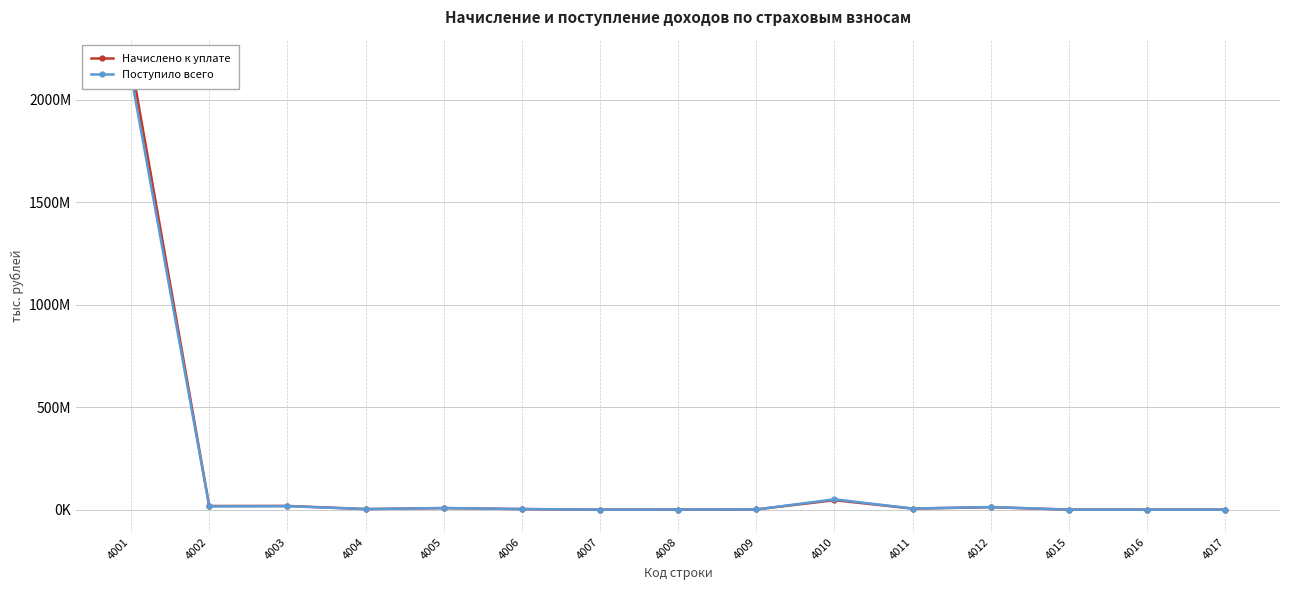

The Начислено к уплате series shows 74218 at 4015. True or false?

True